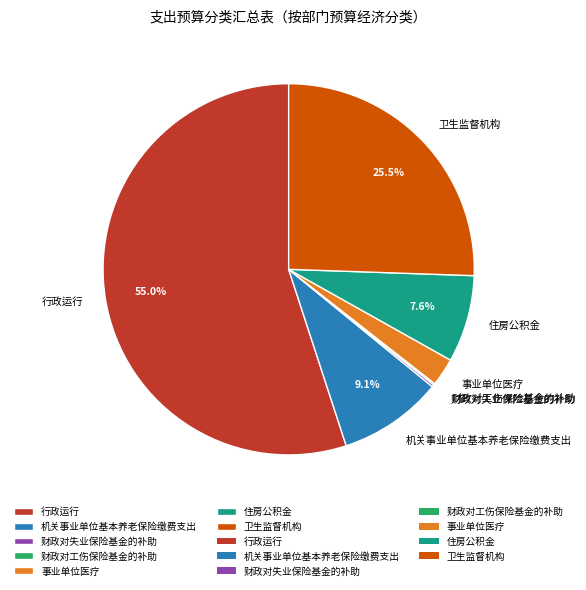

Is the sum of 行政运行 and 住房公积金 greater than half?

Yes